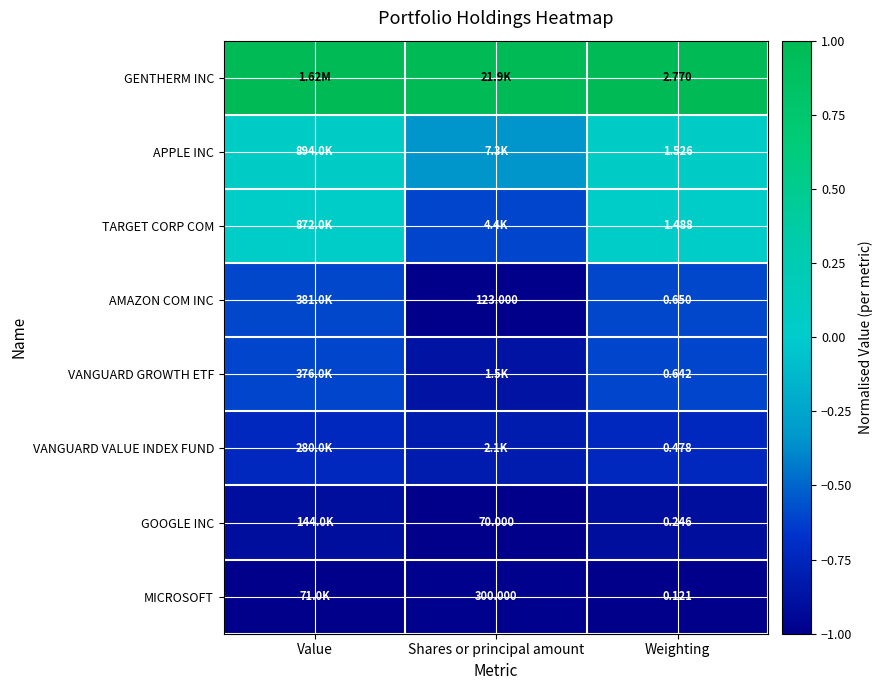

Which label corresponds to the largest value in the chart?

Value